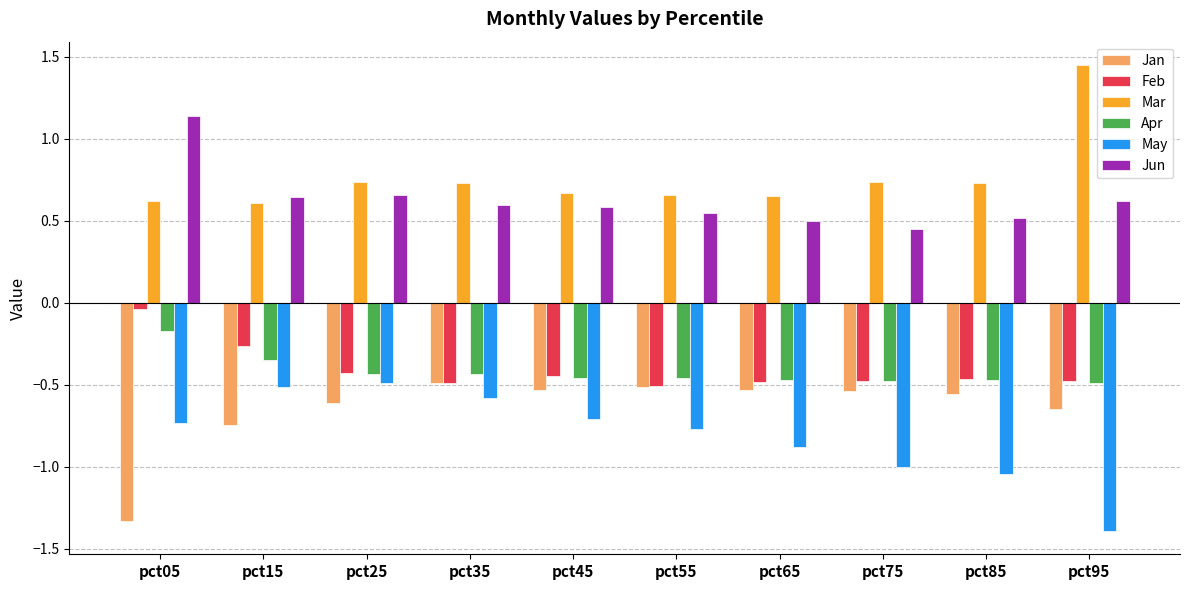

What is the difference between the maximum and minimum values in the Mar series?

0.8